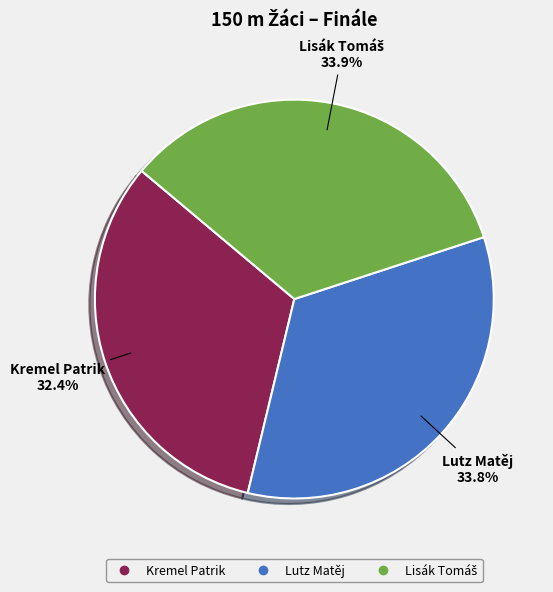

Which category has the smallest portion of the pie?

Kremel Patrik